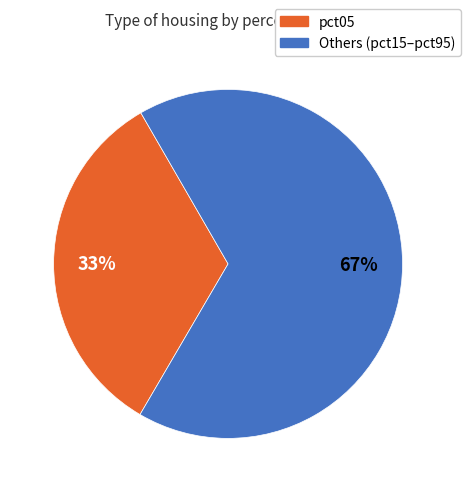

To the nearest percent, what is the average slice percentage?

50%